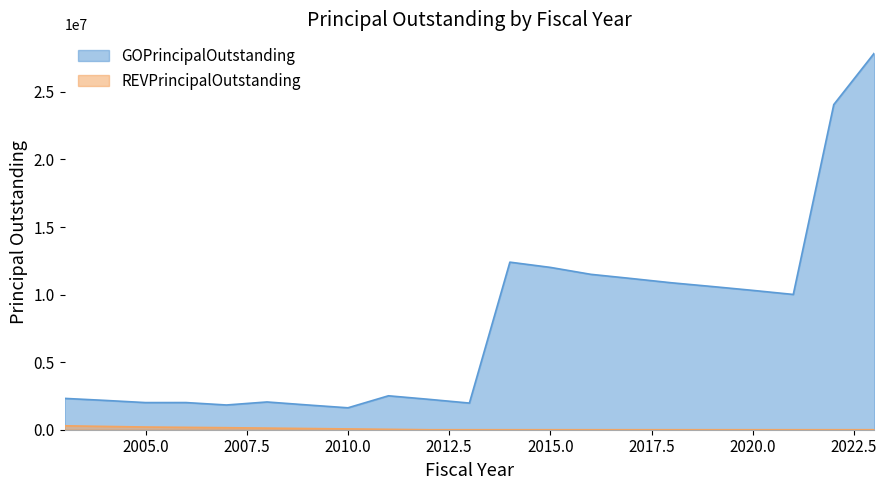

What are all the series names shown in the legend?

GOPrincipalOutstanding, REVPrincipalOutstanding